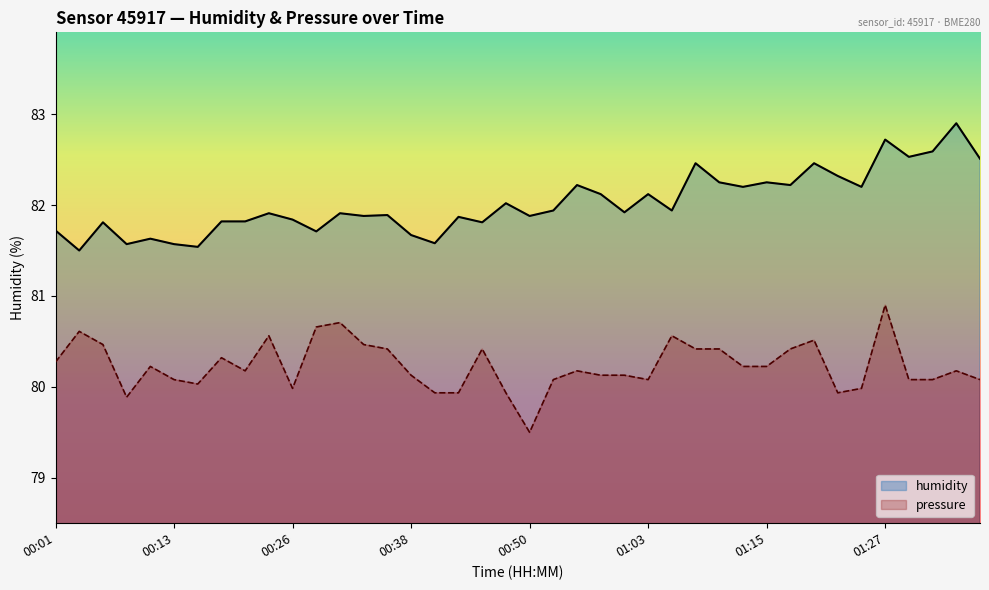

True or false: humidity and pressure intersect in this chart.

False